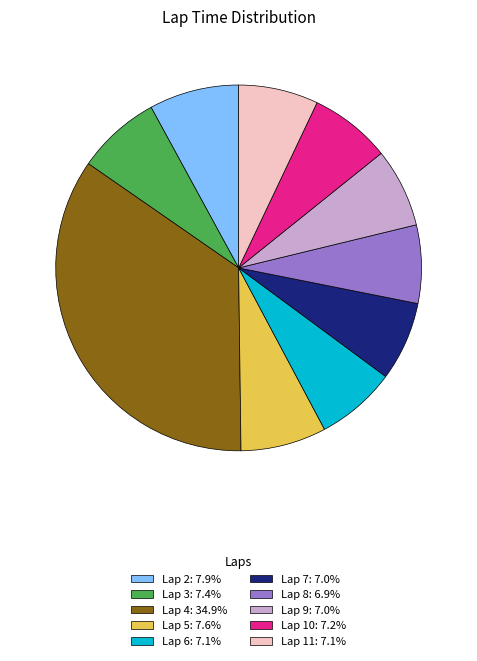

Approximately how many times larger is the value at Lap 3: 7.4% compared to Lap 7: 7.0%?

1.1